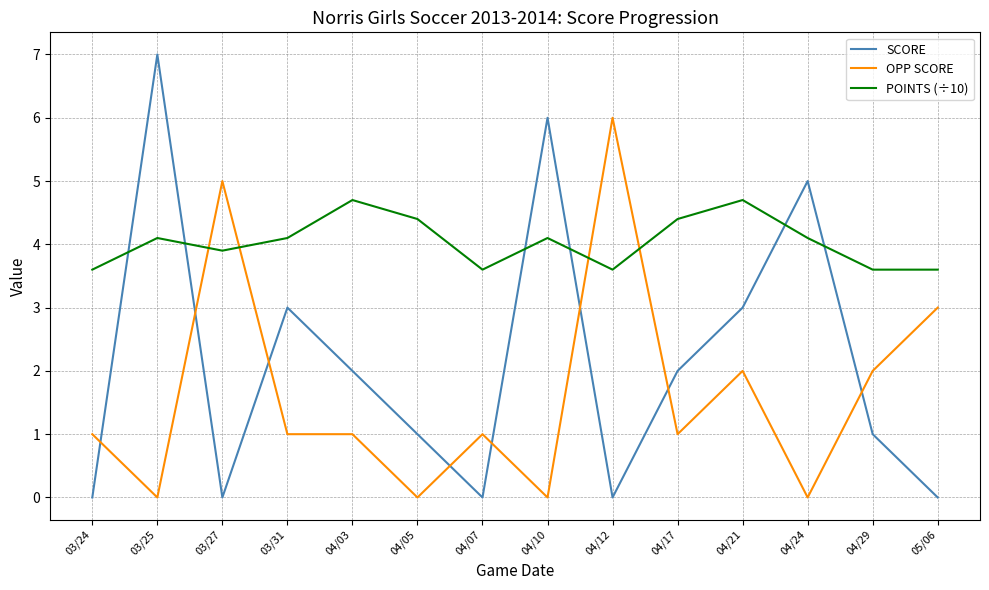

Reading right to left, transcribe all the data shown in this chart.

SCORE: 0.0	1.0	5.0	3.0	2.0	0.0	6.0	0.0	1.0	2.0	3.0	0.0	7.0	0.0
OPP SCORE: 3.0	2.0	0.0	2.0	1.0	6.0	0.0	1.0	0.0	1.0	1.0	5.0	0.0	1.0
POINTS (÷10): 3.6	3.6	4.1	4.7	4.4	3.6	4.1	3.6	4.4	4.7	4.1	3.9	4.1	3.6